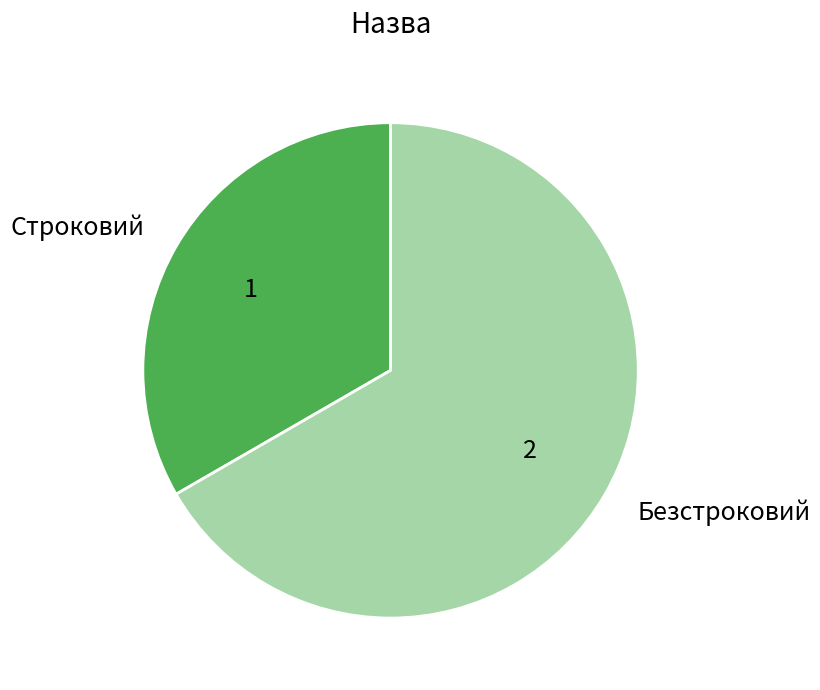

Do Безстроковий and Строковий together represent more than half of the pie?

Yes